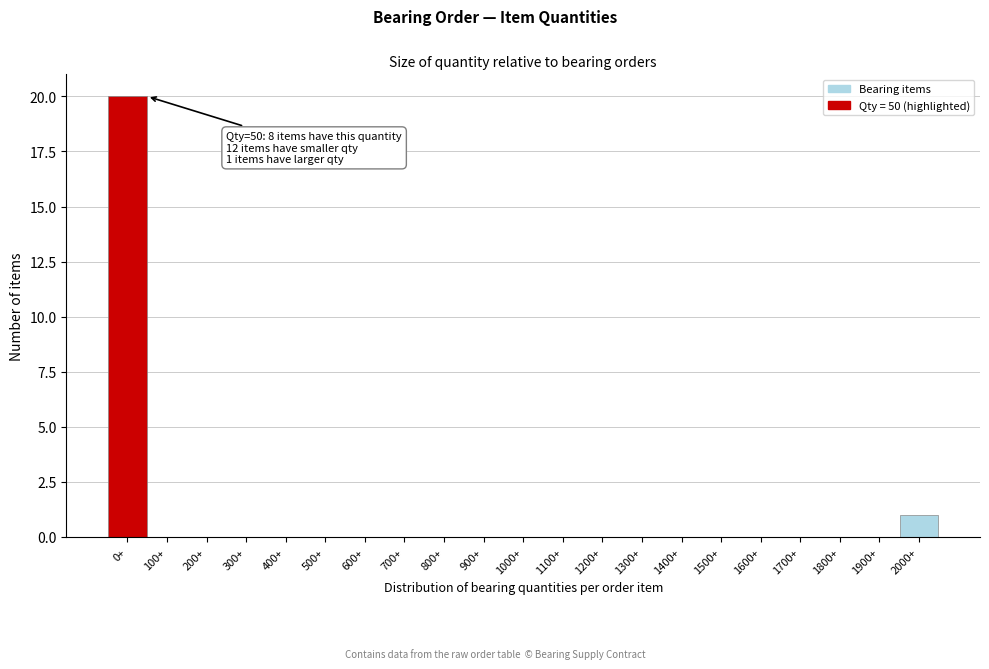

Reading right to left, transcribe all the data shown in this chart.

2000+=1	1900+=0	1800+=0	1700+=0	1600+=0	1500+=0	1400+=0	1300+=0	1200+=0	1100+=0	1000+=0	900+=0	800+=0	700+=0	600+=0	500+=0	400+=0	300+=0	200+=0	100+=0	0+=20